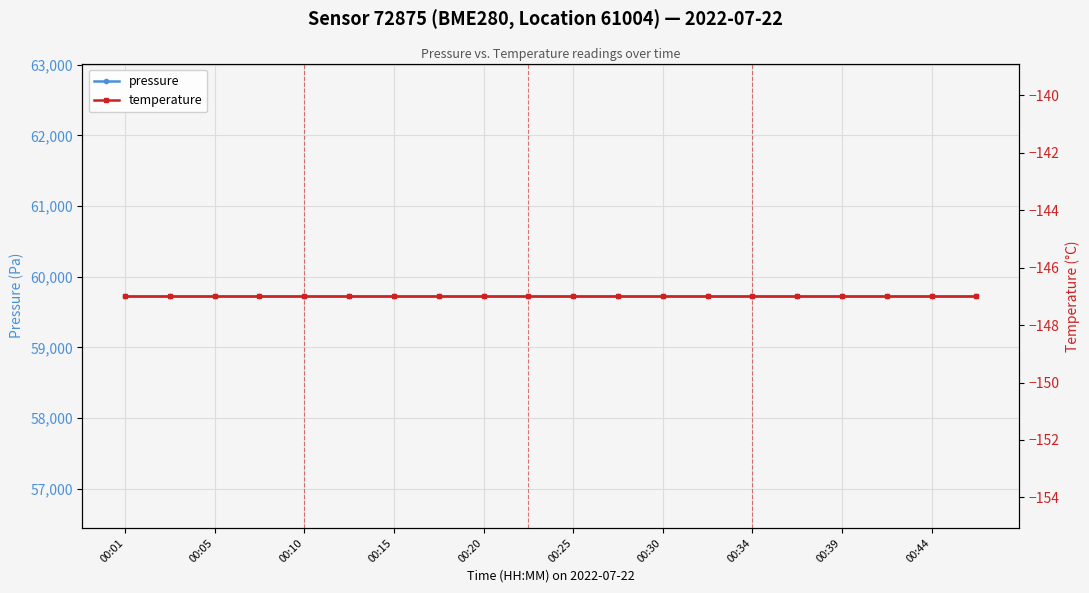

What is the value of the temperature point at the 15th from the left?

-147.0